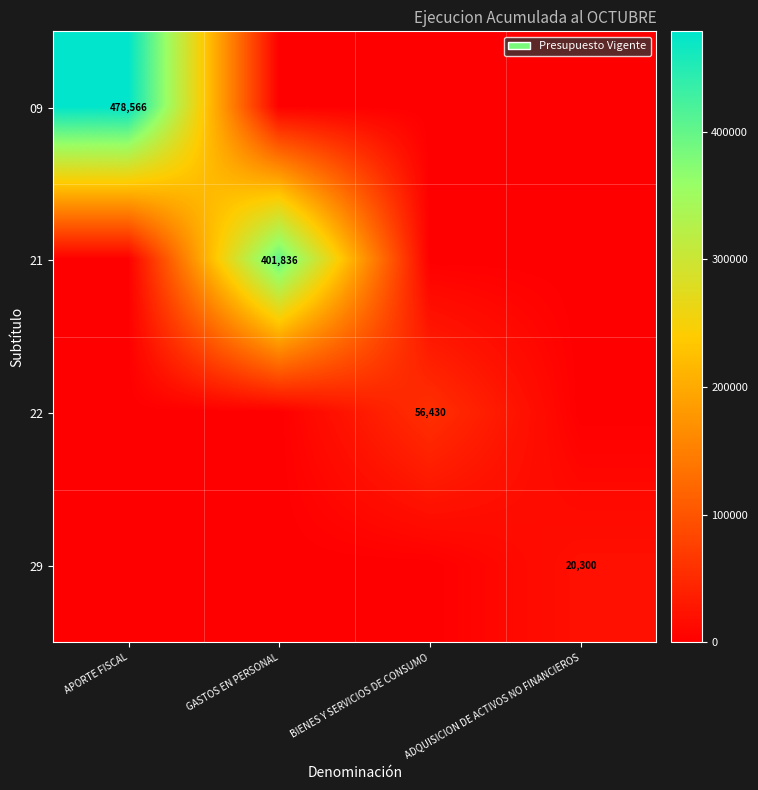

Is it true that 22 equals 35905 at BIENES Y SERVICIOS DE CONSUMO?

False